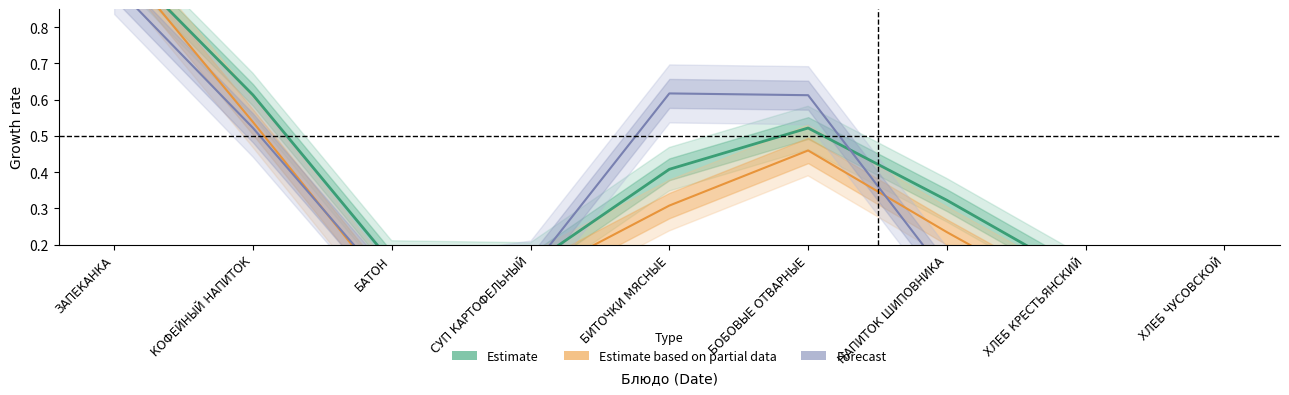

What is the difference between the maximum and minimum values in the Forecast series?

0.9